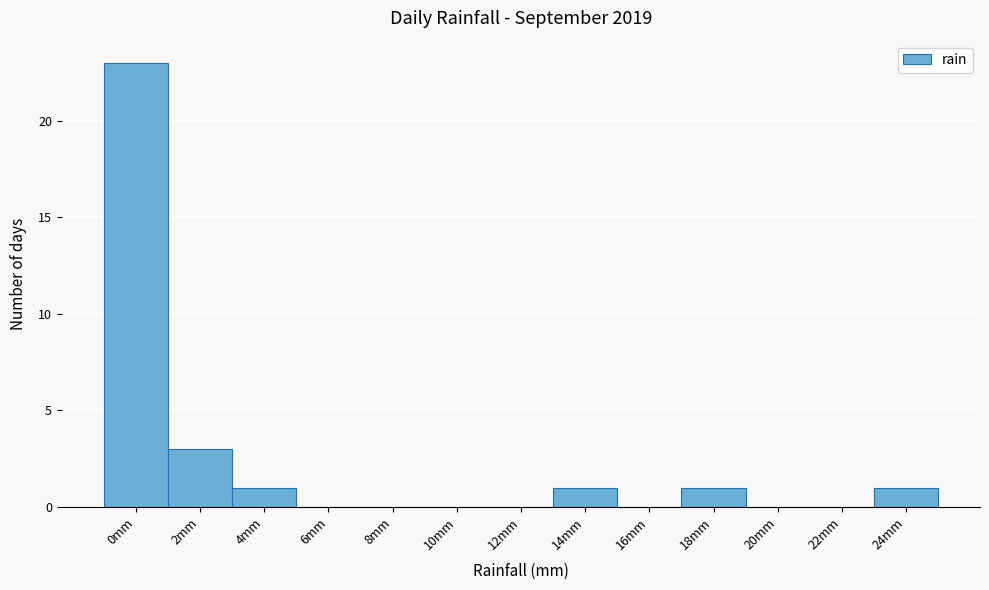

Reading left to right, list all the values displayed in this chart.

0mm=23	2mm=3	4mm=1	6mm=0	8mm=0	10mm=0	12mm=0	14mm=1	16mm=0	18mm=1	20mm=0	22mm=0	24mm=1